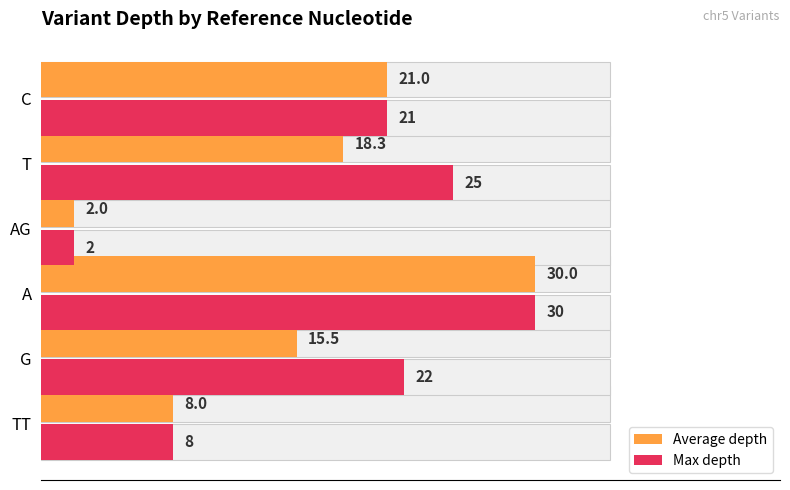

How many bars are there in total?

12